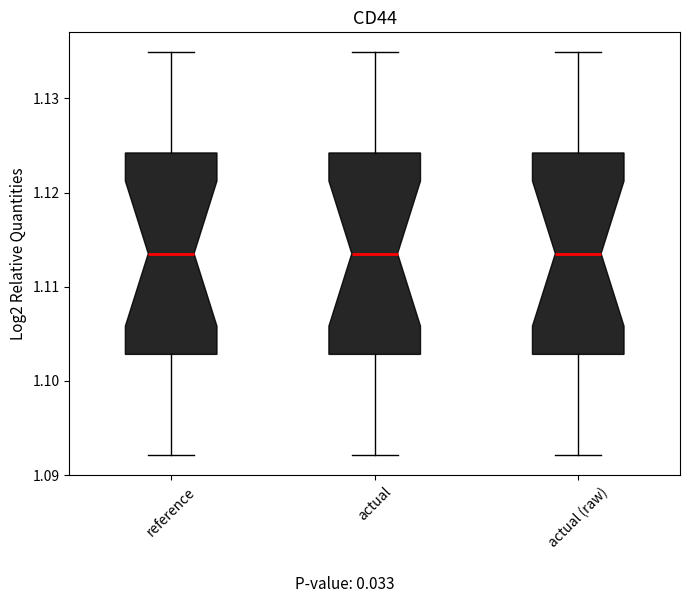

Reading left to right, read every box against the y-axis: the position of its median line, the range the box covers, and the ends of its whiskers. The values are not printed on the chart, so give them approximately, as read against the axis.

reference: median 1.114, box 1.103 to 1.124, whiskers 1.092 to 1.135
actual: median 1.114, box 1.103 to 1.124, whiskers 1.092 to 1.135
actual (raw): median 1.114, box 1.103 to 1.124, whiskers 1.092 to 1.135